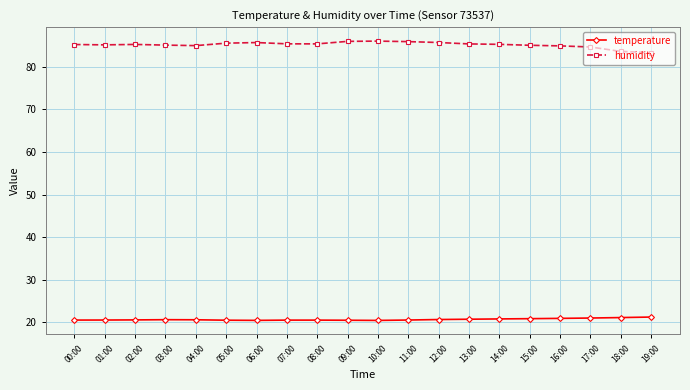

What is the difference between the highest and lowest values at 10:00?

65.6